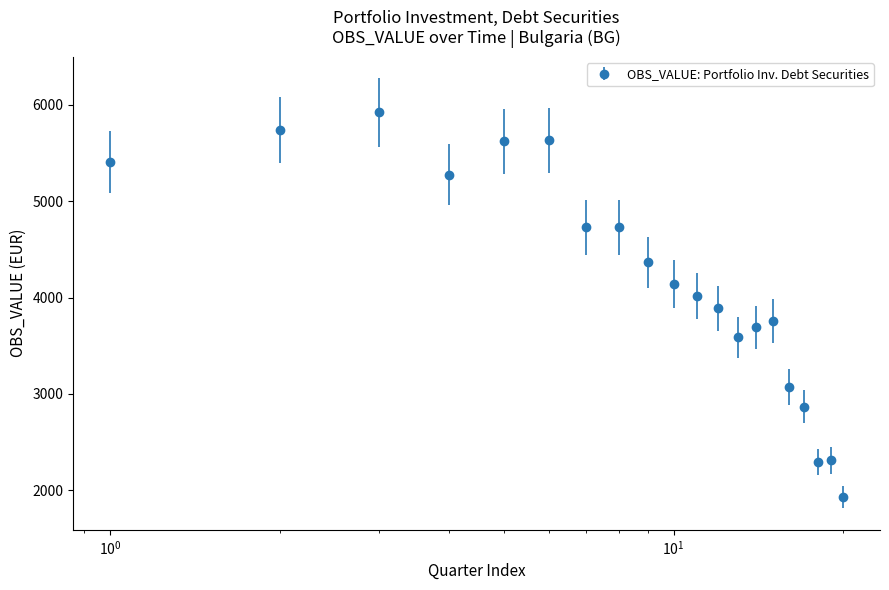

What is the sum of all values?

82976.1